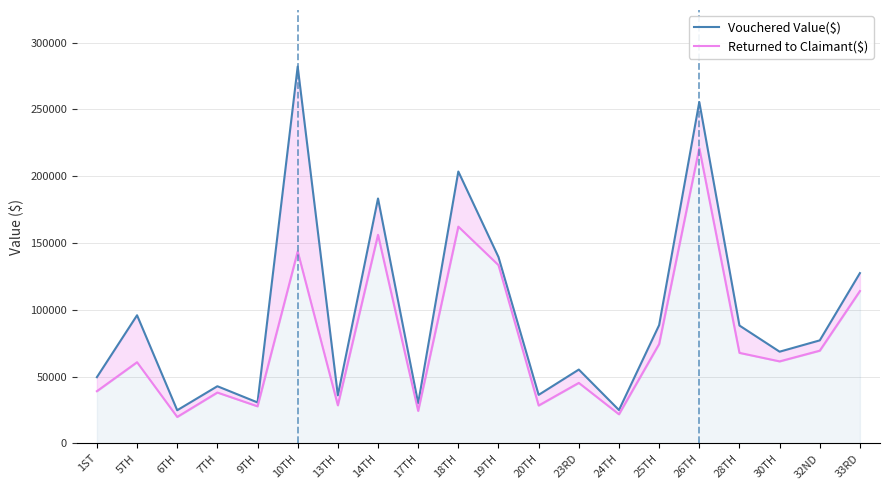

The value of Vouchered Value($) at 5TH is 95906.2. True or false?

True